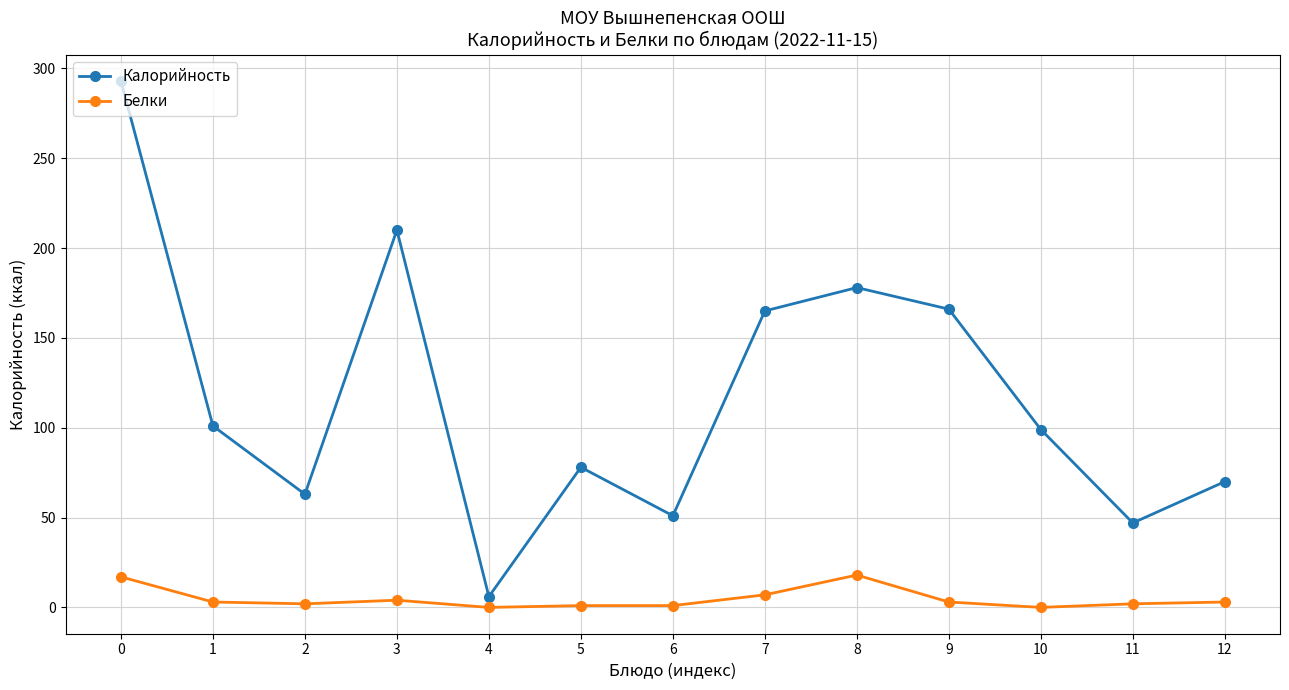

List the series in order of their peak value, highest first.

Калорийность, Белки